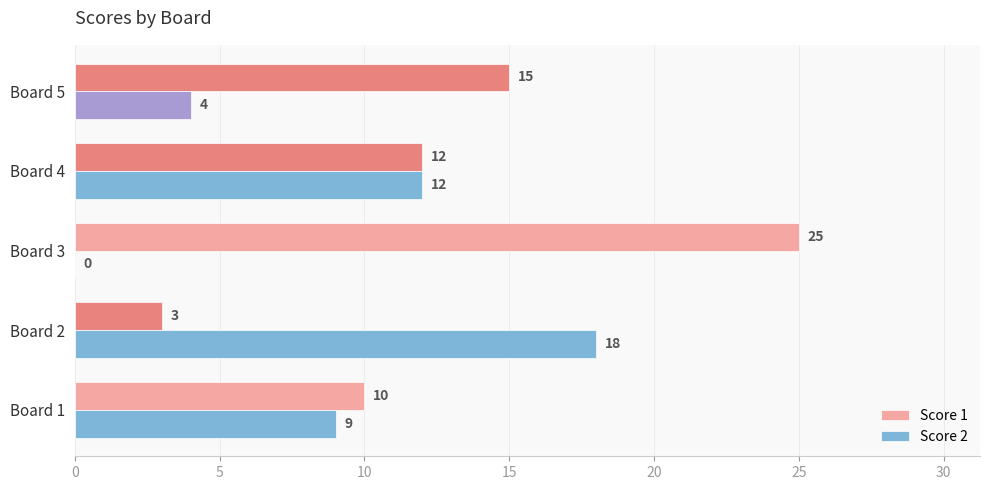

The Score 2 series shows 12 at Board 4. True or false?

True